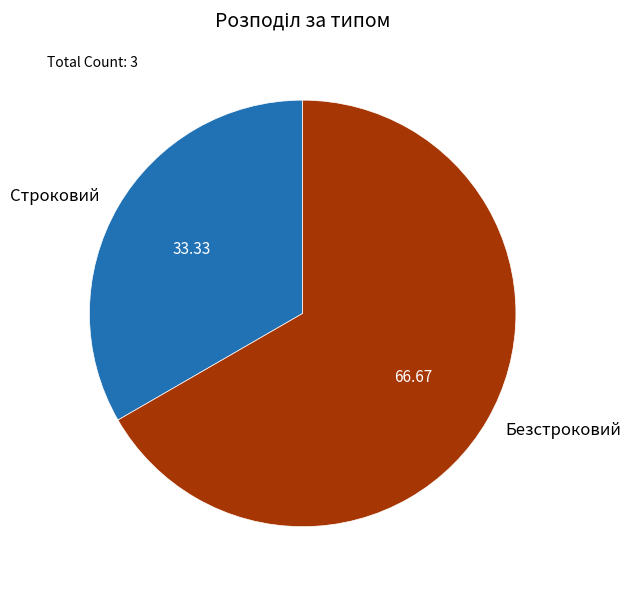

Which slice is the largest?

Безстроковий